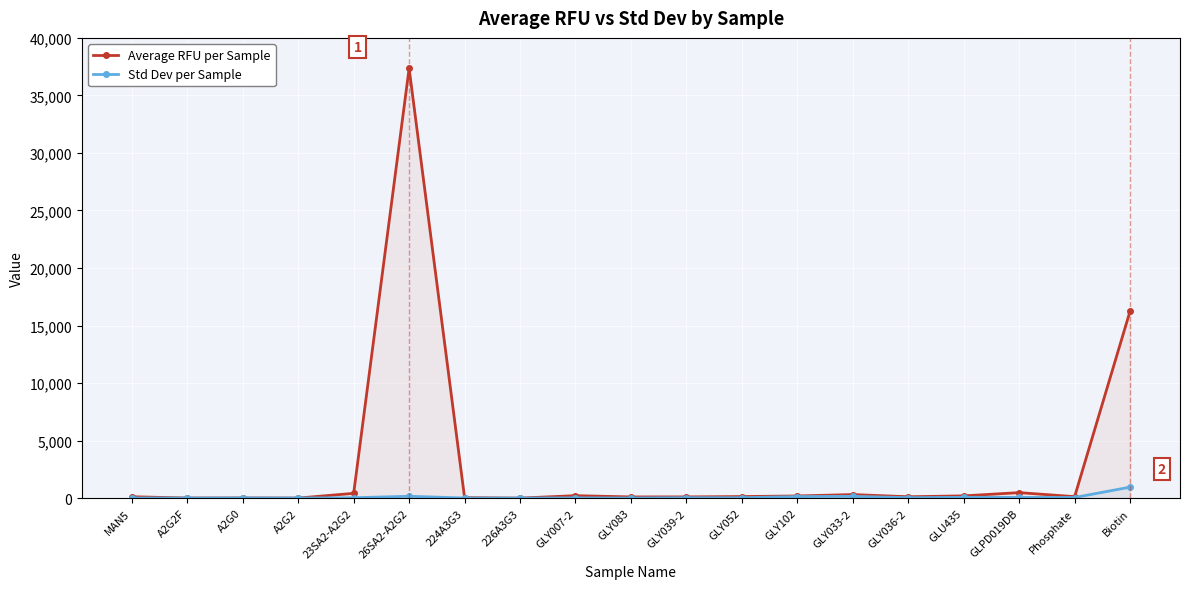

True or false: Std Dev has a value of 1.5 at 224A3G3.

False